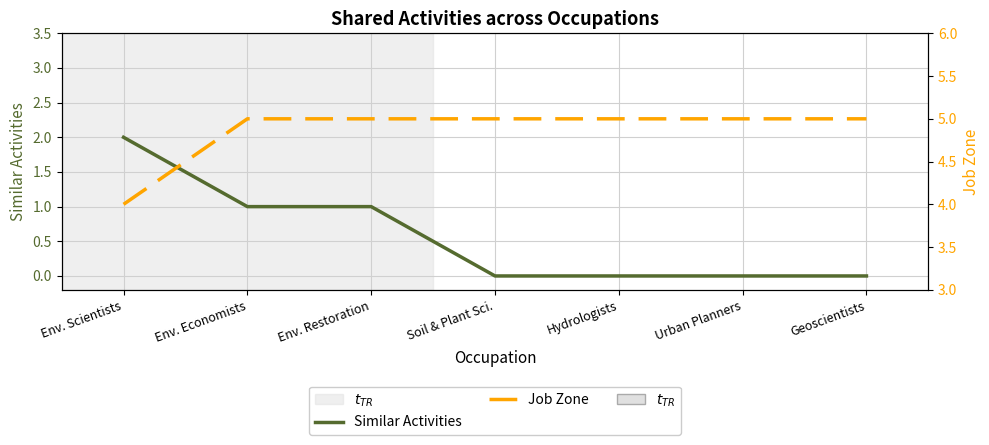

What is the label of the 4th point from the left?

Soil & Plant Sci.